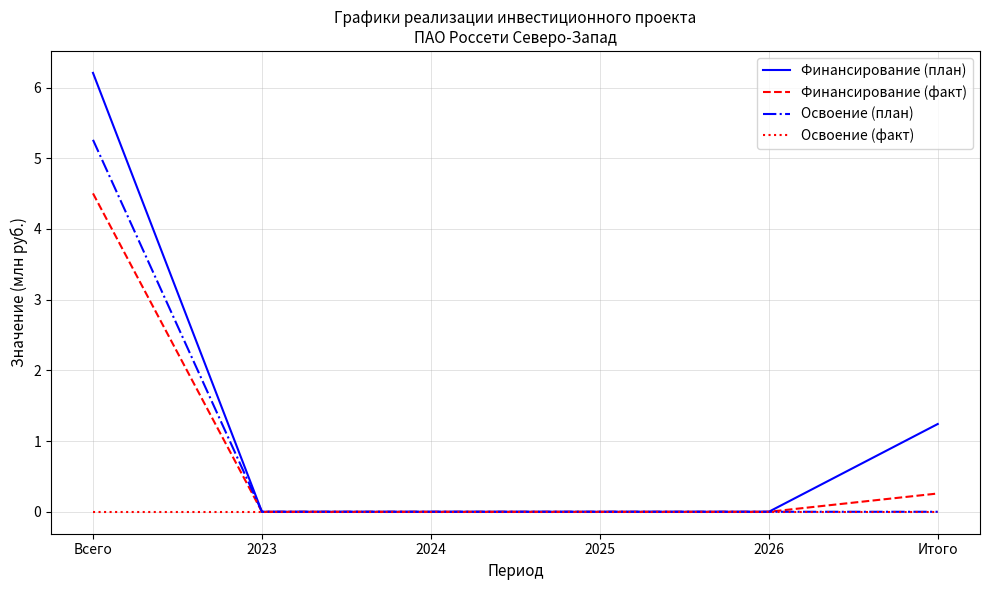

Is it true that Освоение (план) equals 2.3 at 2023?

False